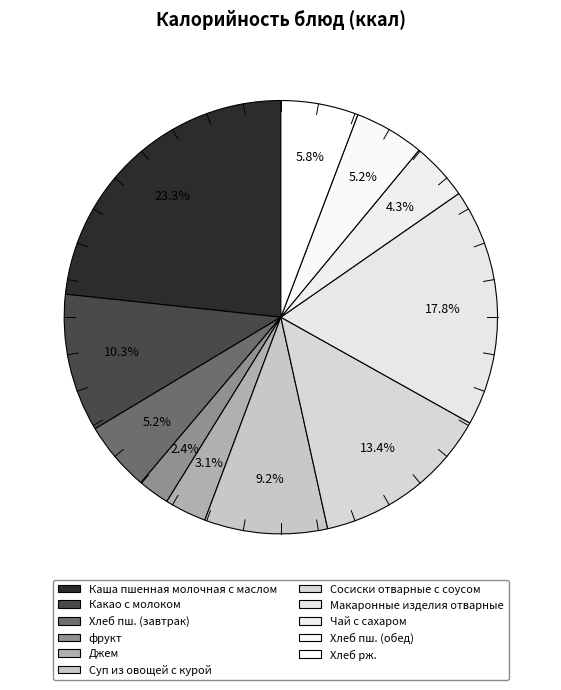

How many slices are in this pie chart?

11